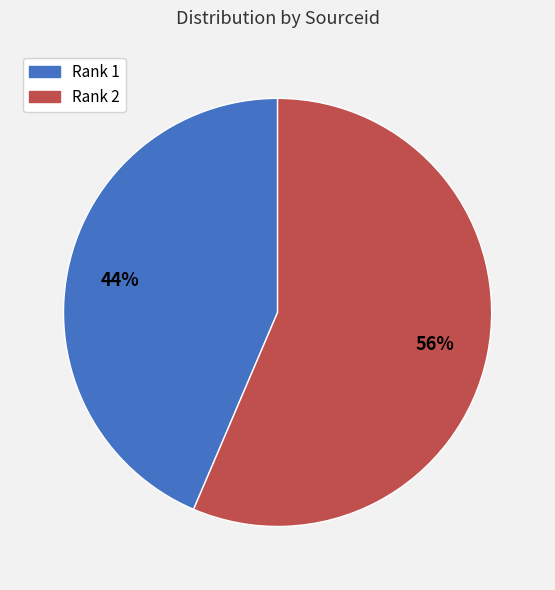

To the nearest percent, what is the combined percentage of Rank 2 and Rank 1?

100%